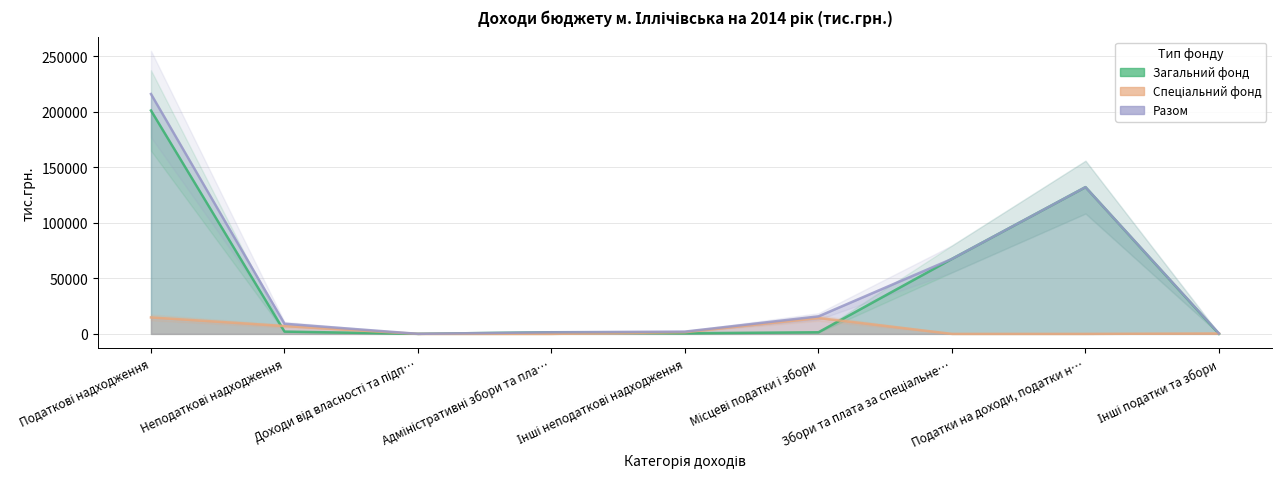

What is the label of the 7th point from the left?

Збори та плата за спеціальне…